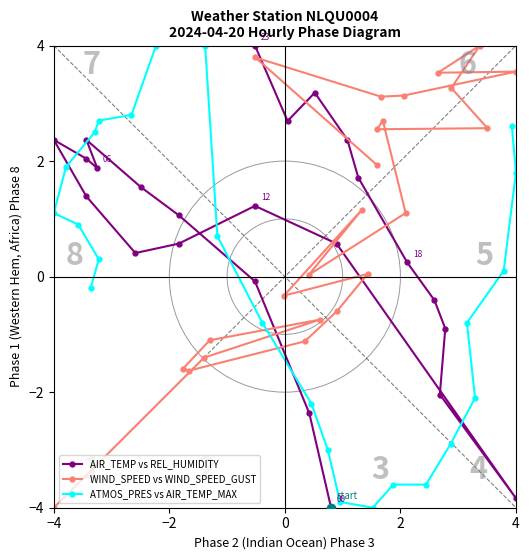

True or false: ATMOS_PRES vs AIR_TEMP_MAX has more than 2 points higher than both neighbors.

False